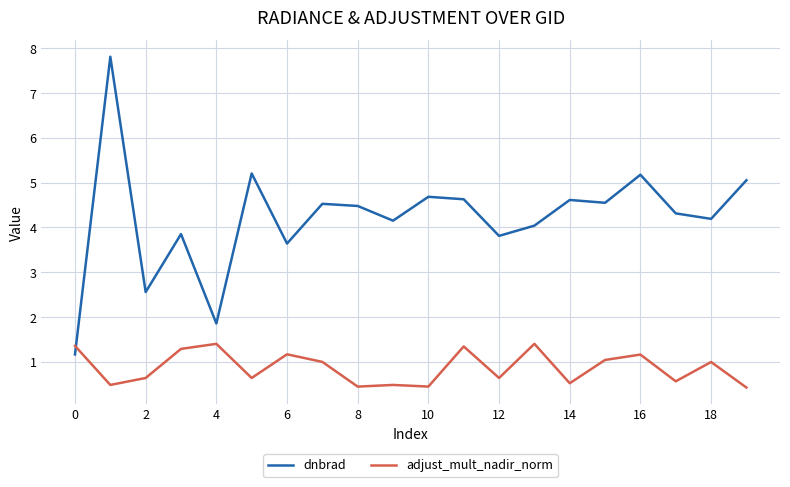

Which series has the widest spread of values?

dnbrad